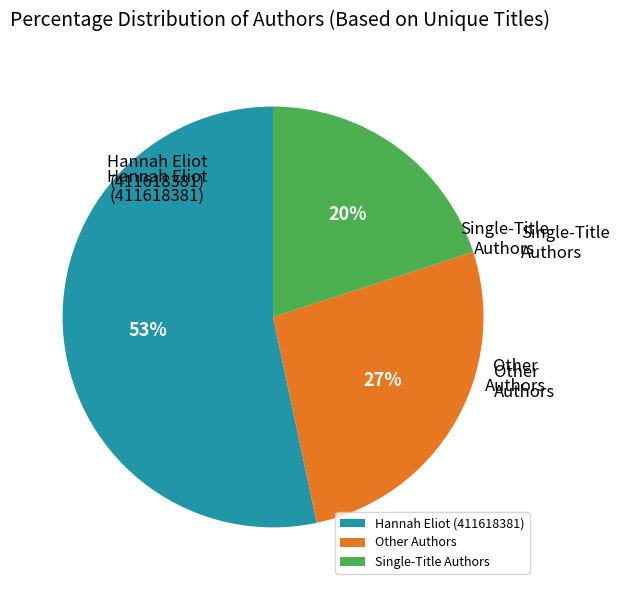

What percentage is the Single-Title Authors slice, to the nearest percent?

20%